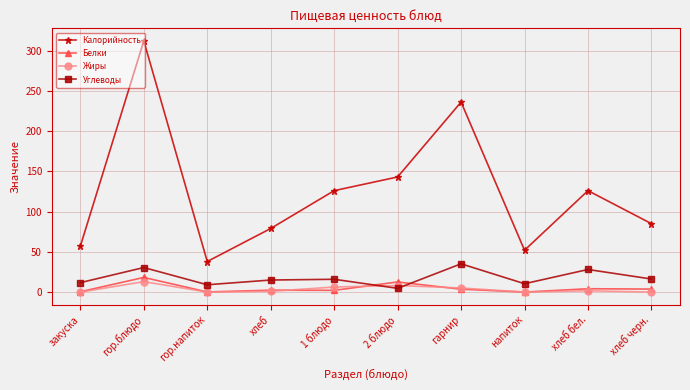

What is the label of the 10th point from the left?

хлеб черн.